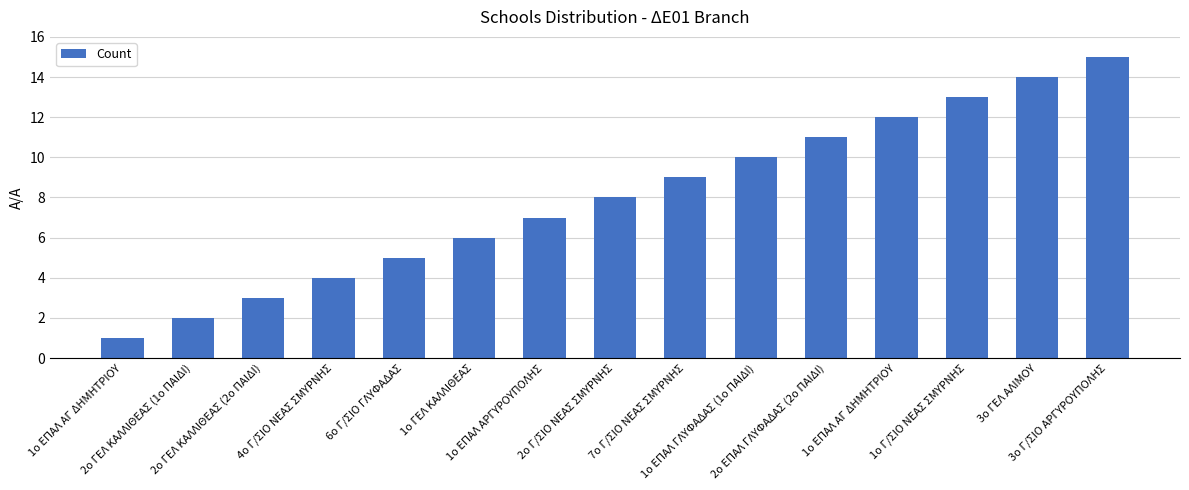

How many data points are less than 8?

7